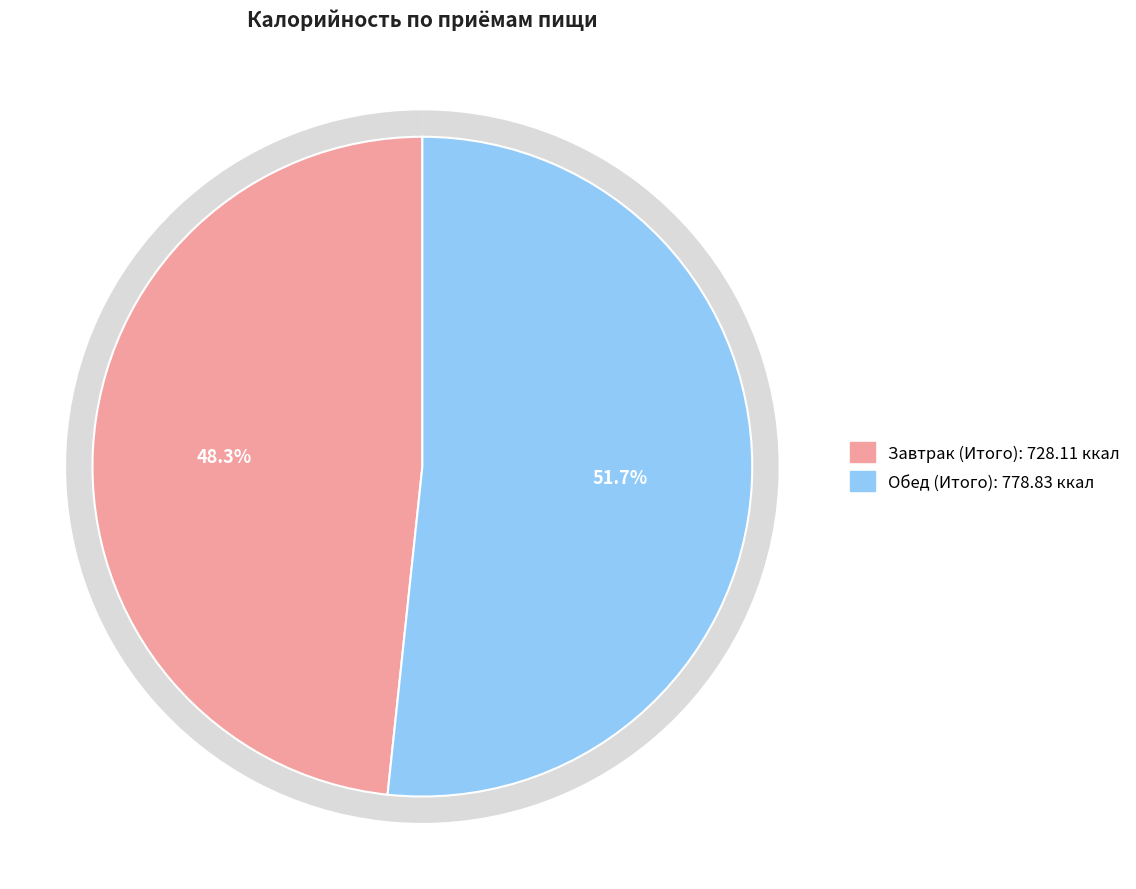

True or false: Обед (Итого) accounts for 37% of the total.

False